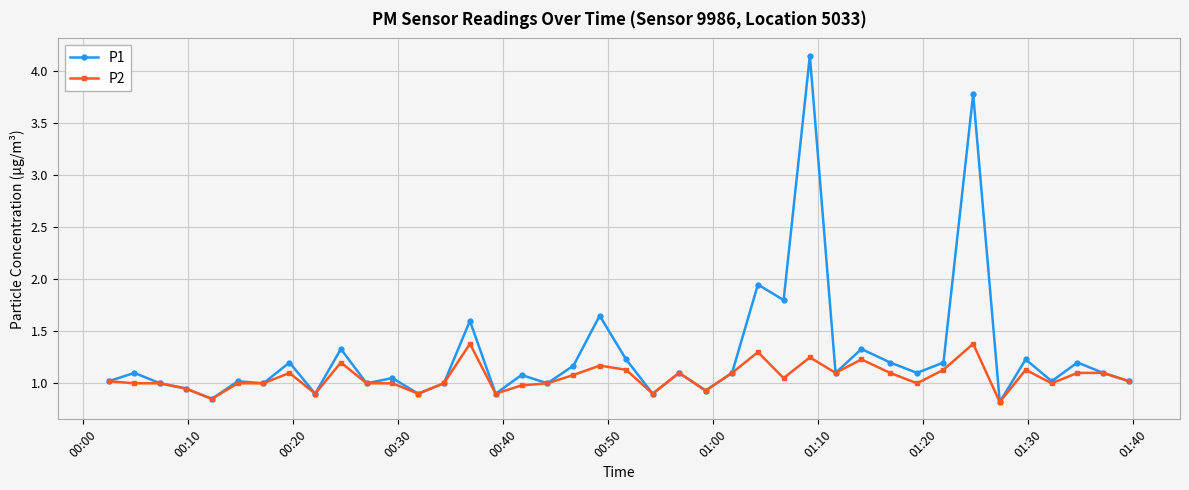

What are all the series names shown in the legend?

P1, P2